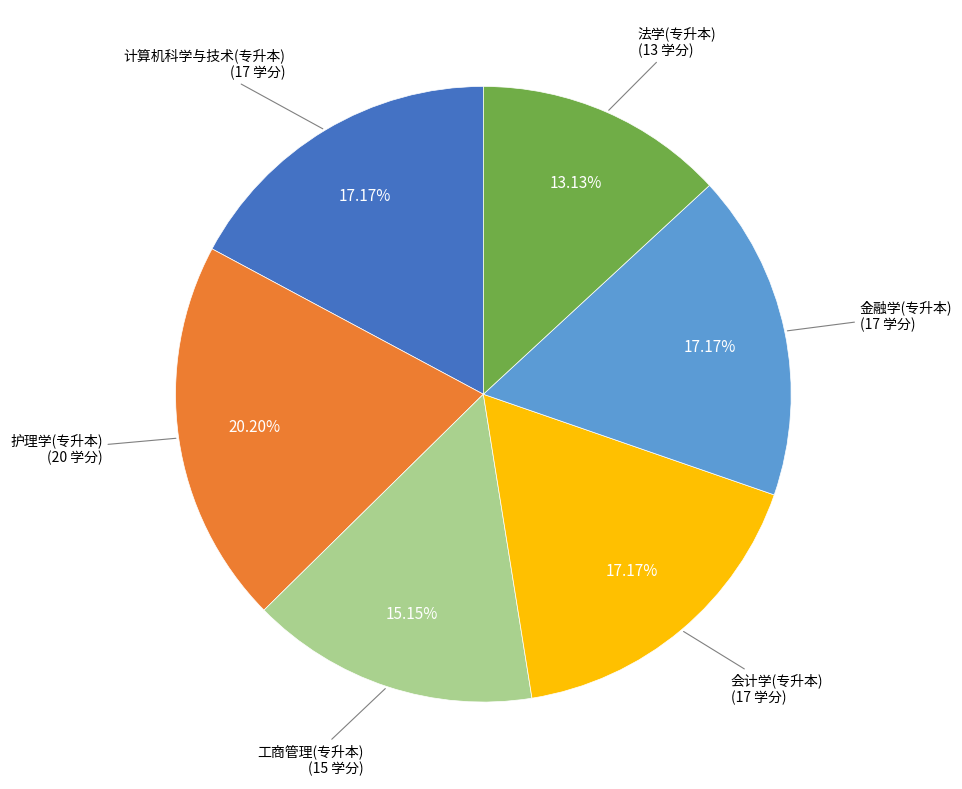

Is there a majority slice in this chart?

No